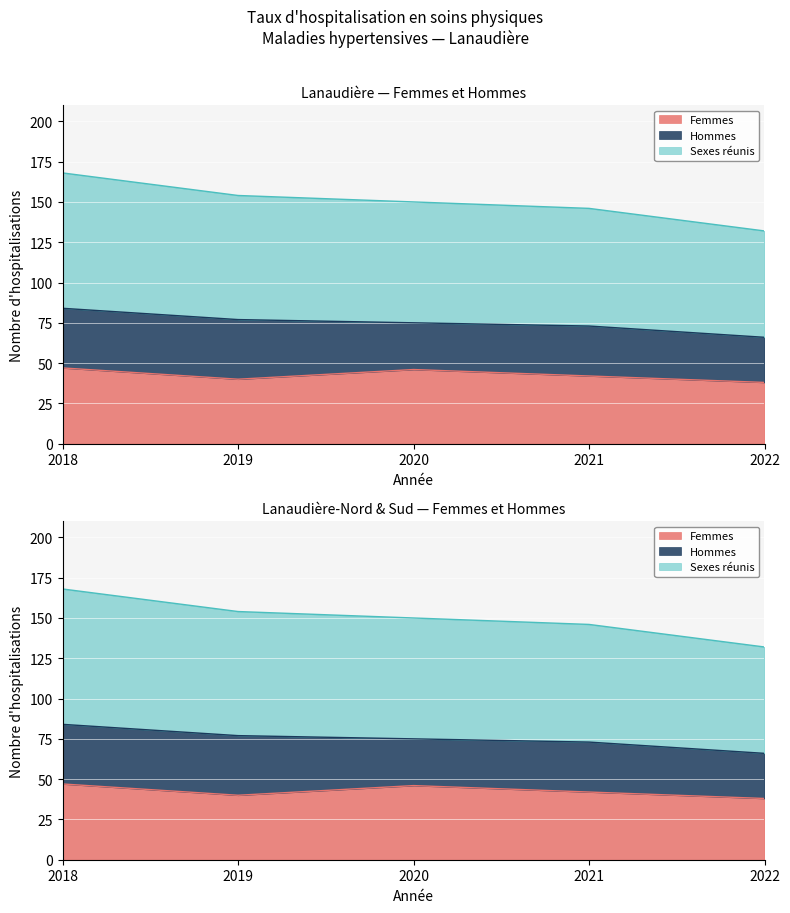

Which series changed the most between 2020 and 2022?

Sexes réunis